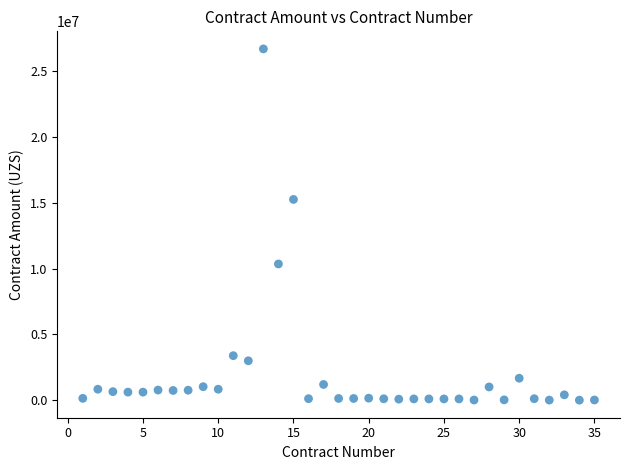

What is the range of Y values (max minus min)?

26670800